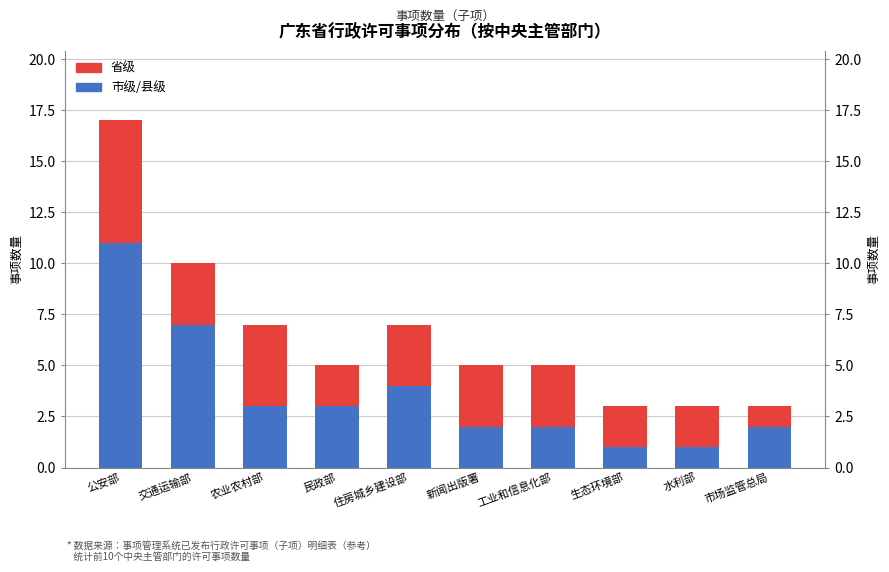

How many data points in 市级/县级 are above 3?

3